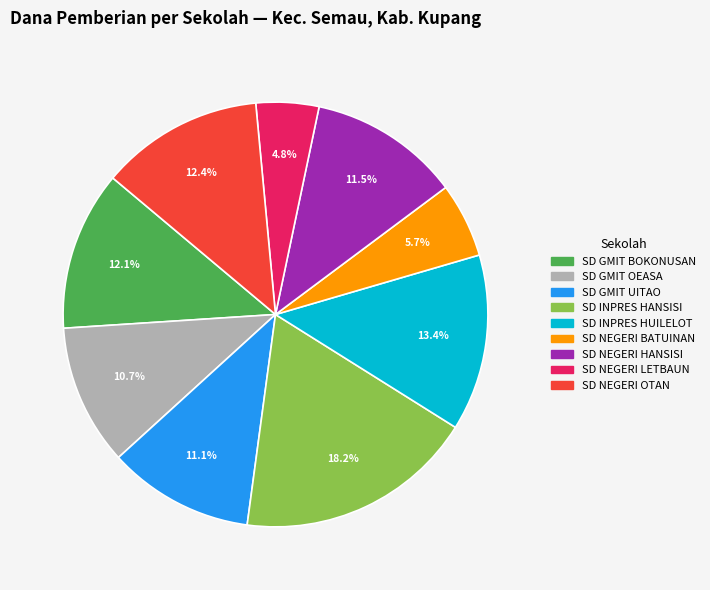

To the nearest percent, what is the average slice percentage?

11%